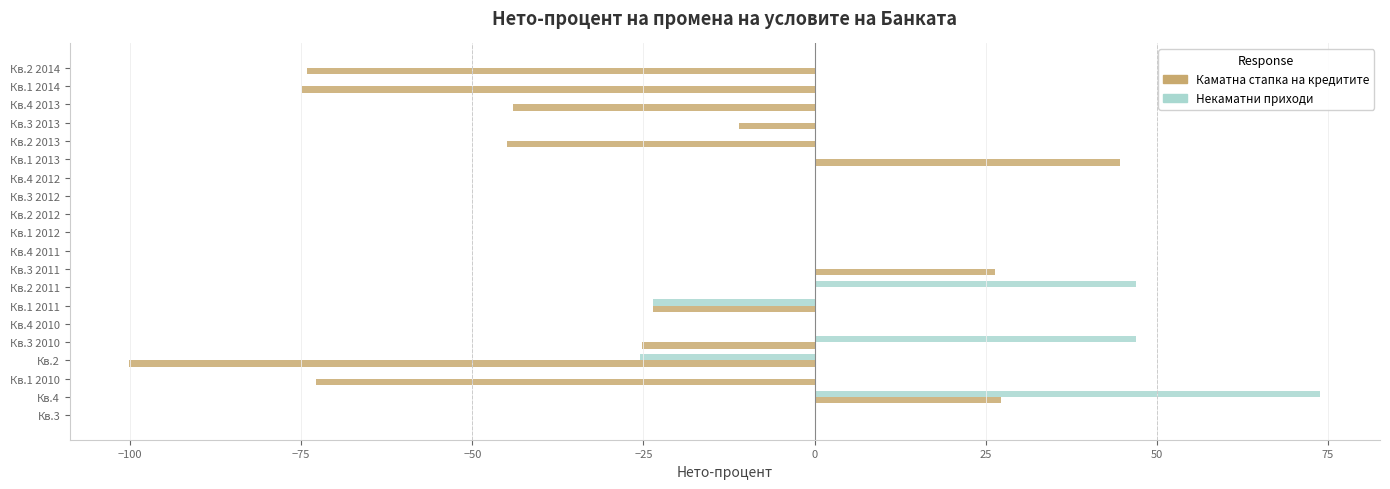

Rank the series by their maximum value, from lowest to highest.

Каматна стапка на кредитите, Некаматни приходи